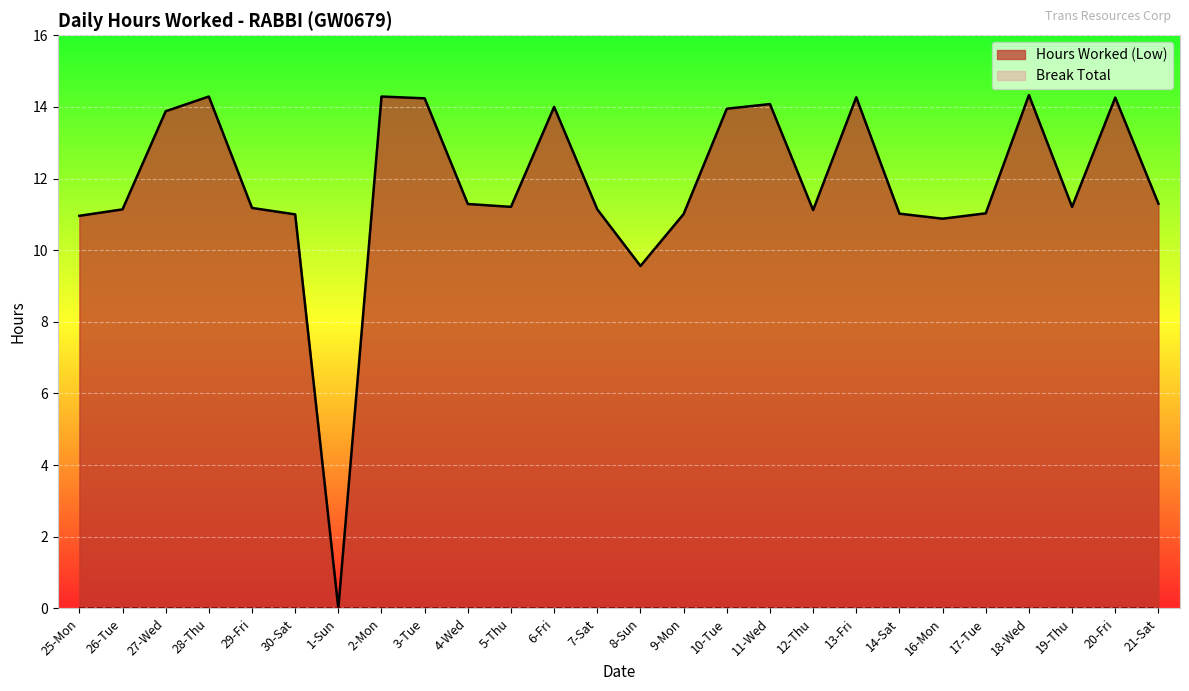

The chart shows a value of 24.1 at 11-Wed. True or false?

False